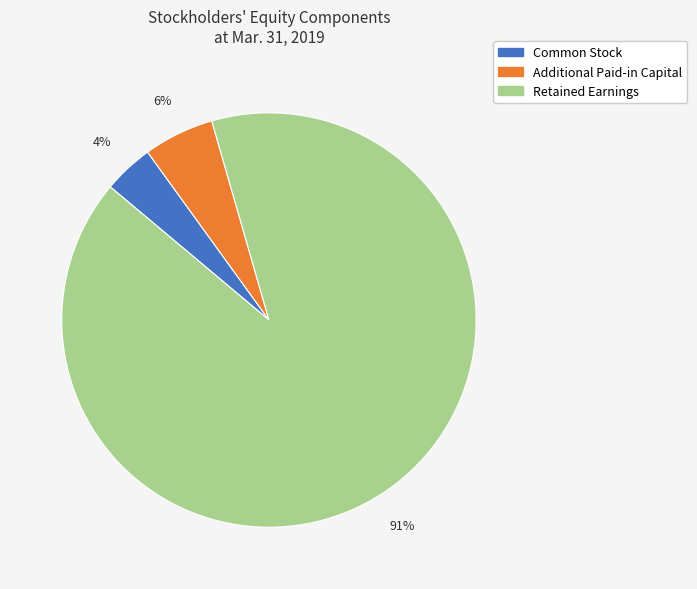

Does any single category account for the majority?

Yes